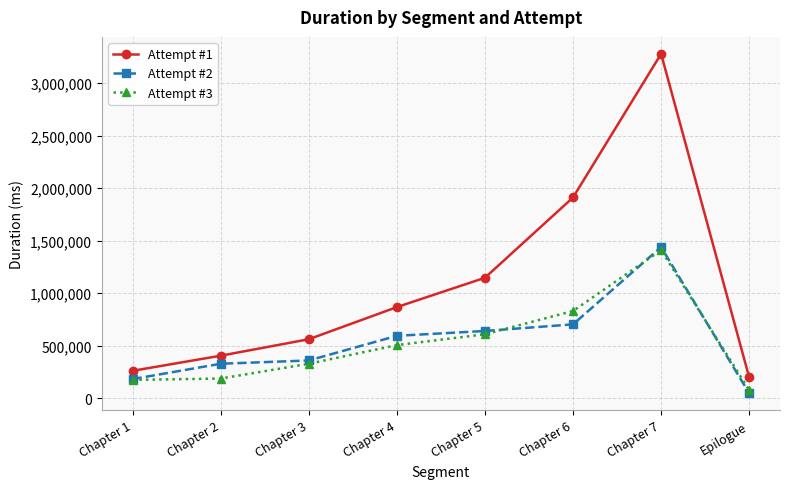

Is the value of Attempt #2 at Chapter 1 greater than the value of Attempt #1 at Chapter 7?

No